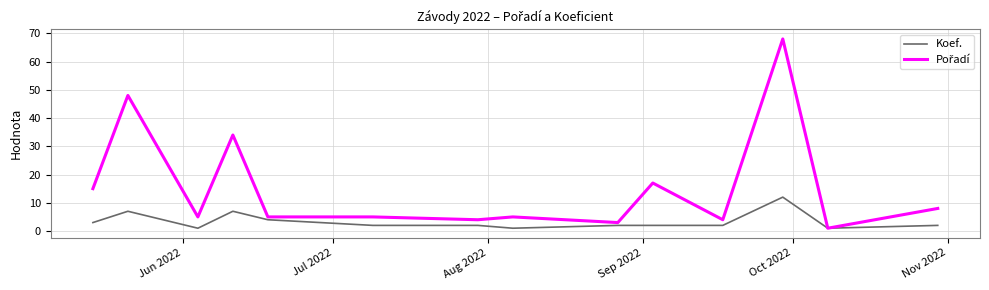

What is the maximum value for Koef.?

12